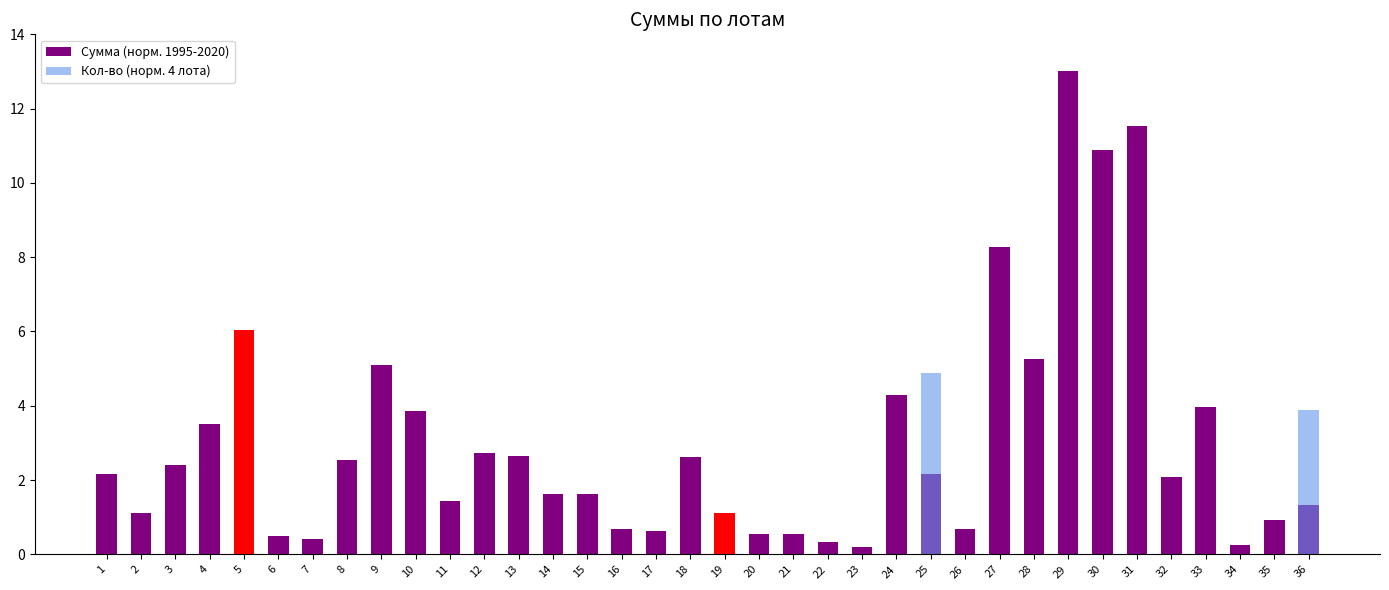

What is the sum of all values?

109.0